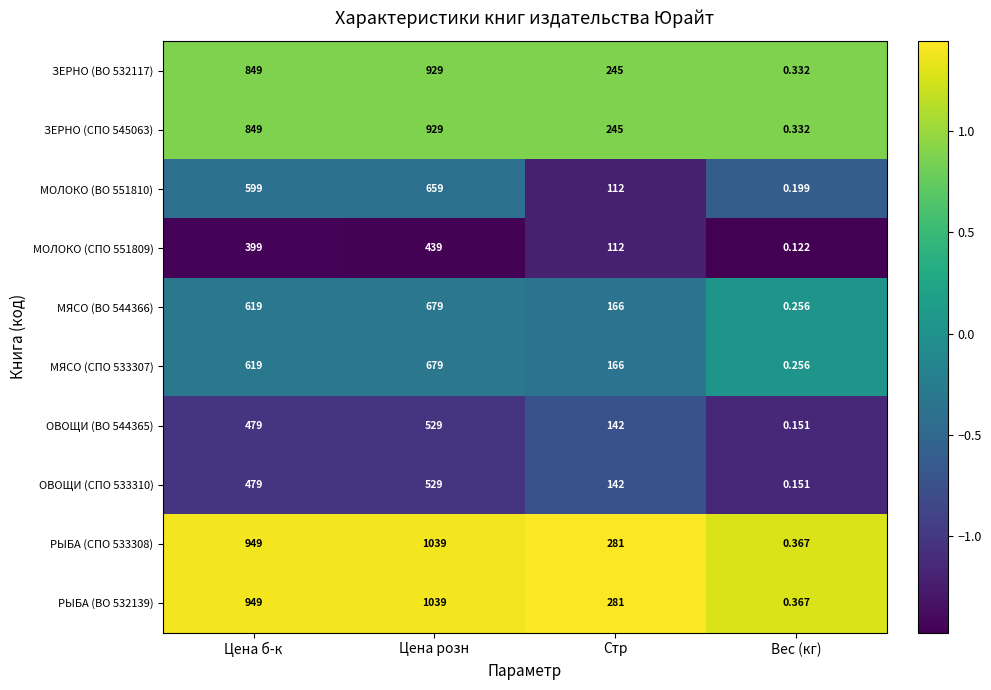

At which category is the sum across all series the highest?

Цена розн